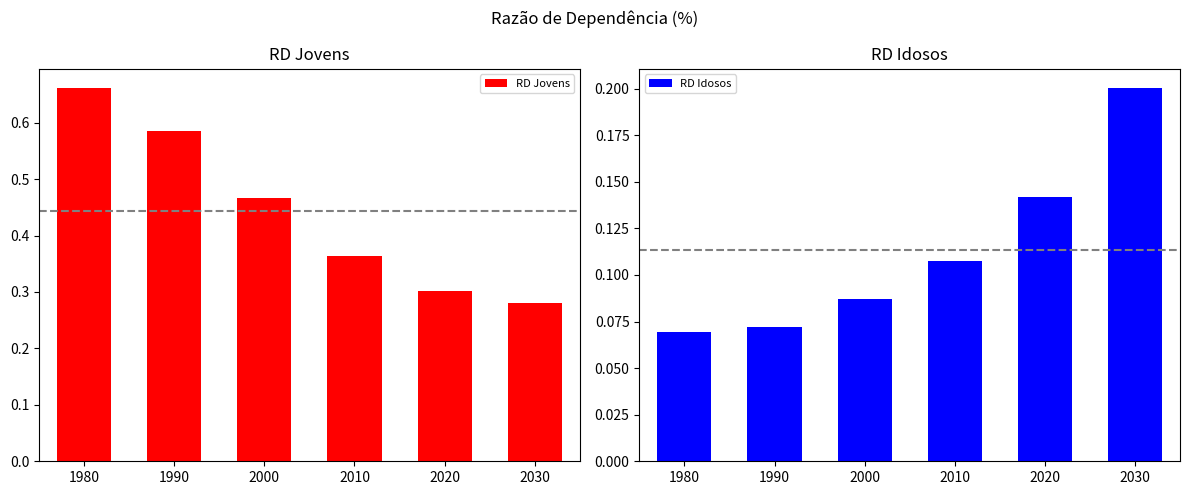

Rank the series at 1990 from lowest to highest value.

RD Idosos, RD Jovens